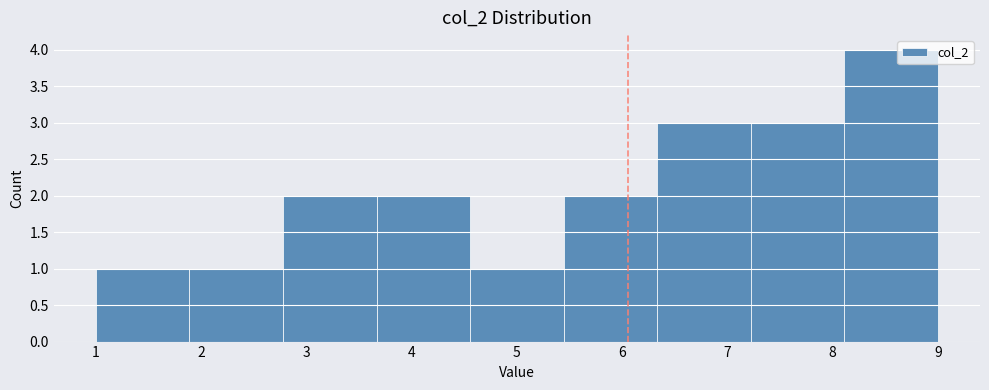

Over which range of the x-axis is the bar tallest?

8.1 to 9.0